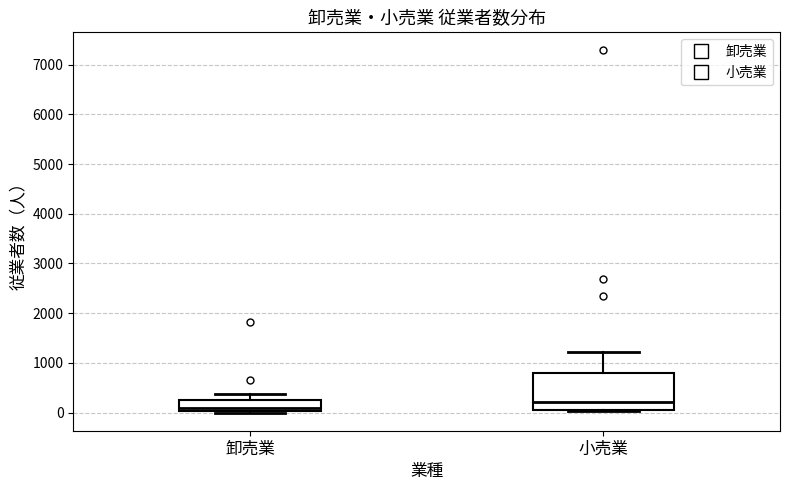

Where does the upper whisker of the box for 卸売業 end on the y-axis? The values are not printed on the chart, so give them approximately, as read against the axis.

400